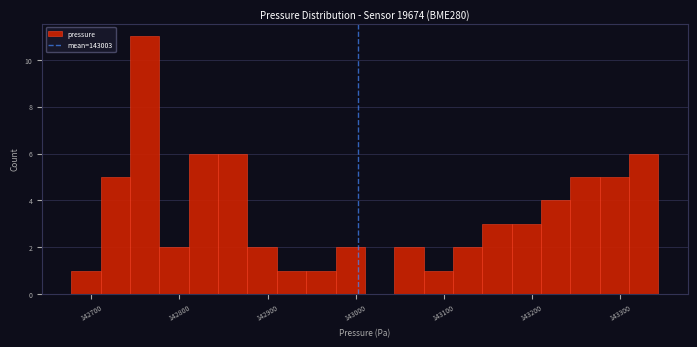

Read against the x-axis, roughly where is the centre of the tallest bar?

142760